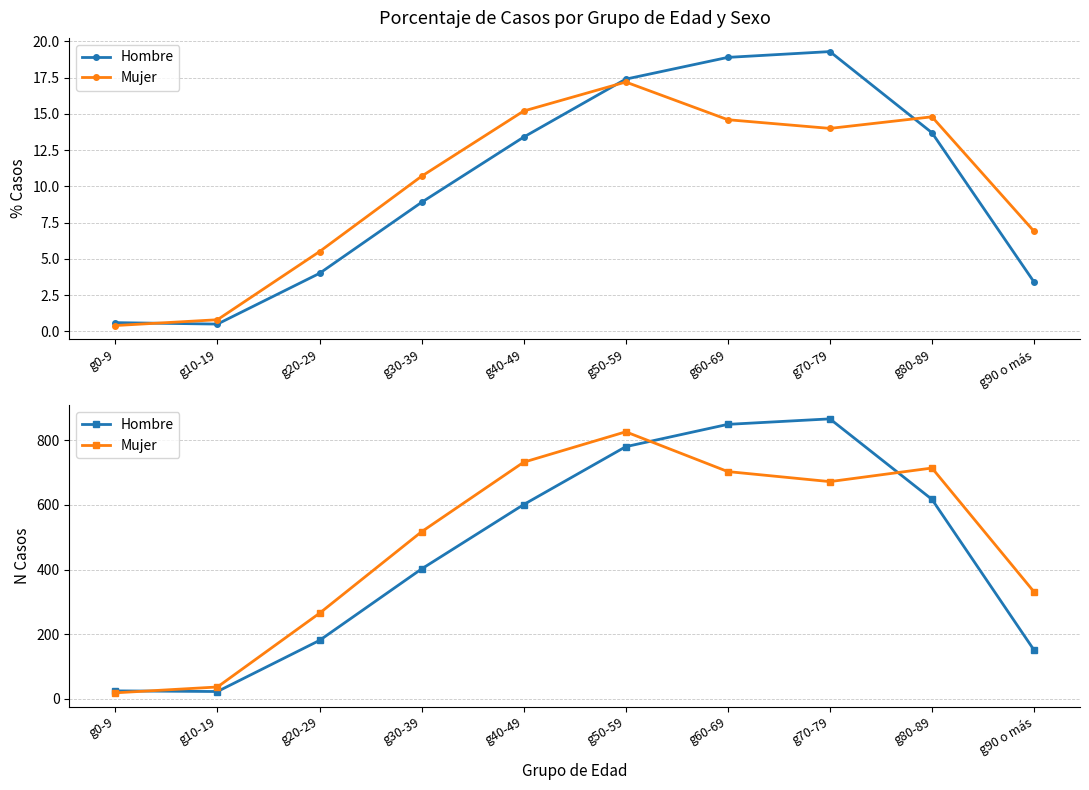

How many lines are shown in the chart?

2